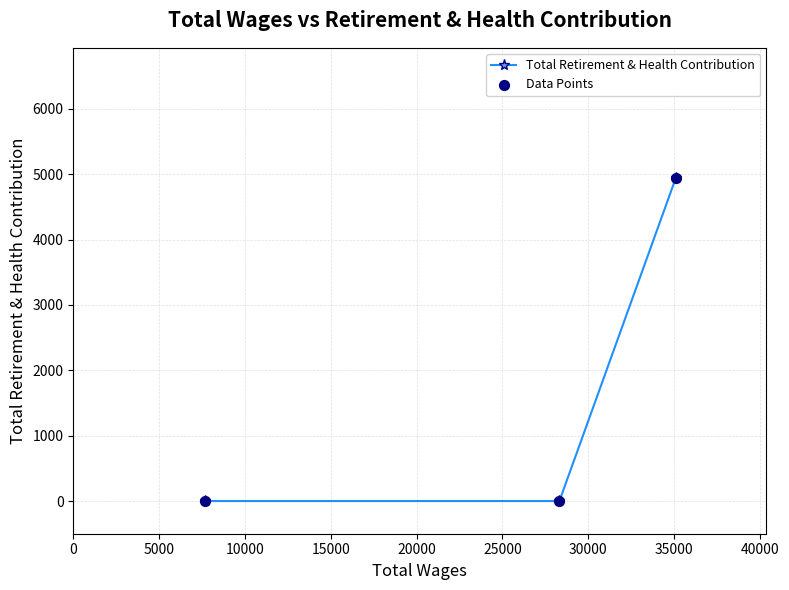

At how many categories does at least one series exceed 654?

1